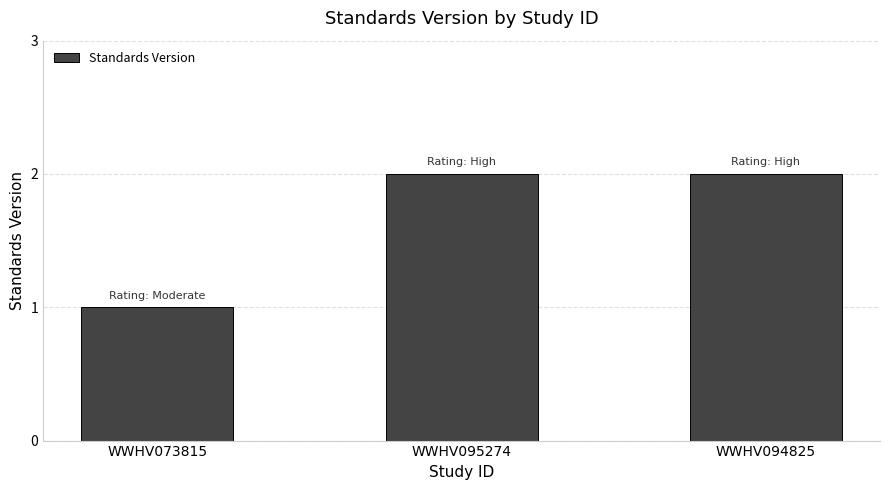

Does the chart contain any negative values?

No